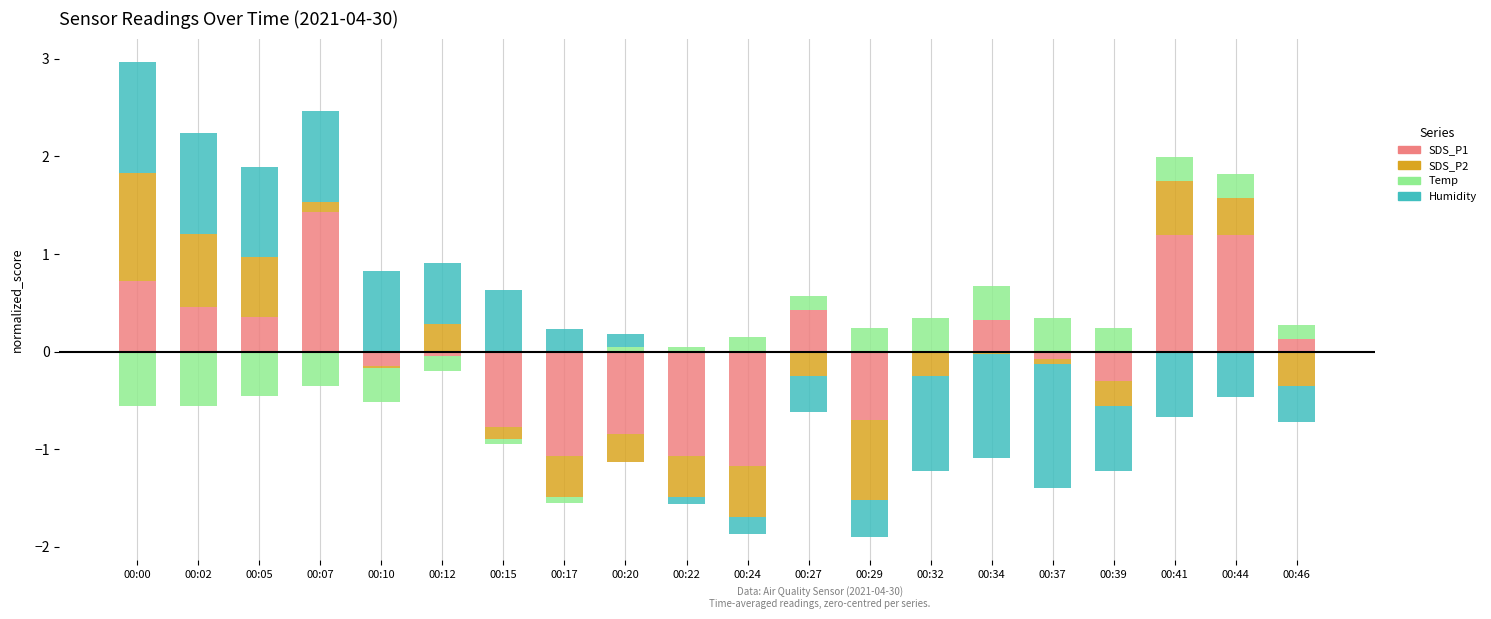

What is the value of the SDS_P2 bar at the 18th from the left?

0.5